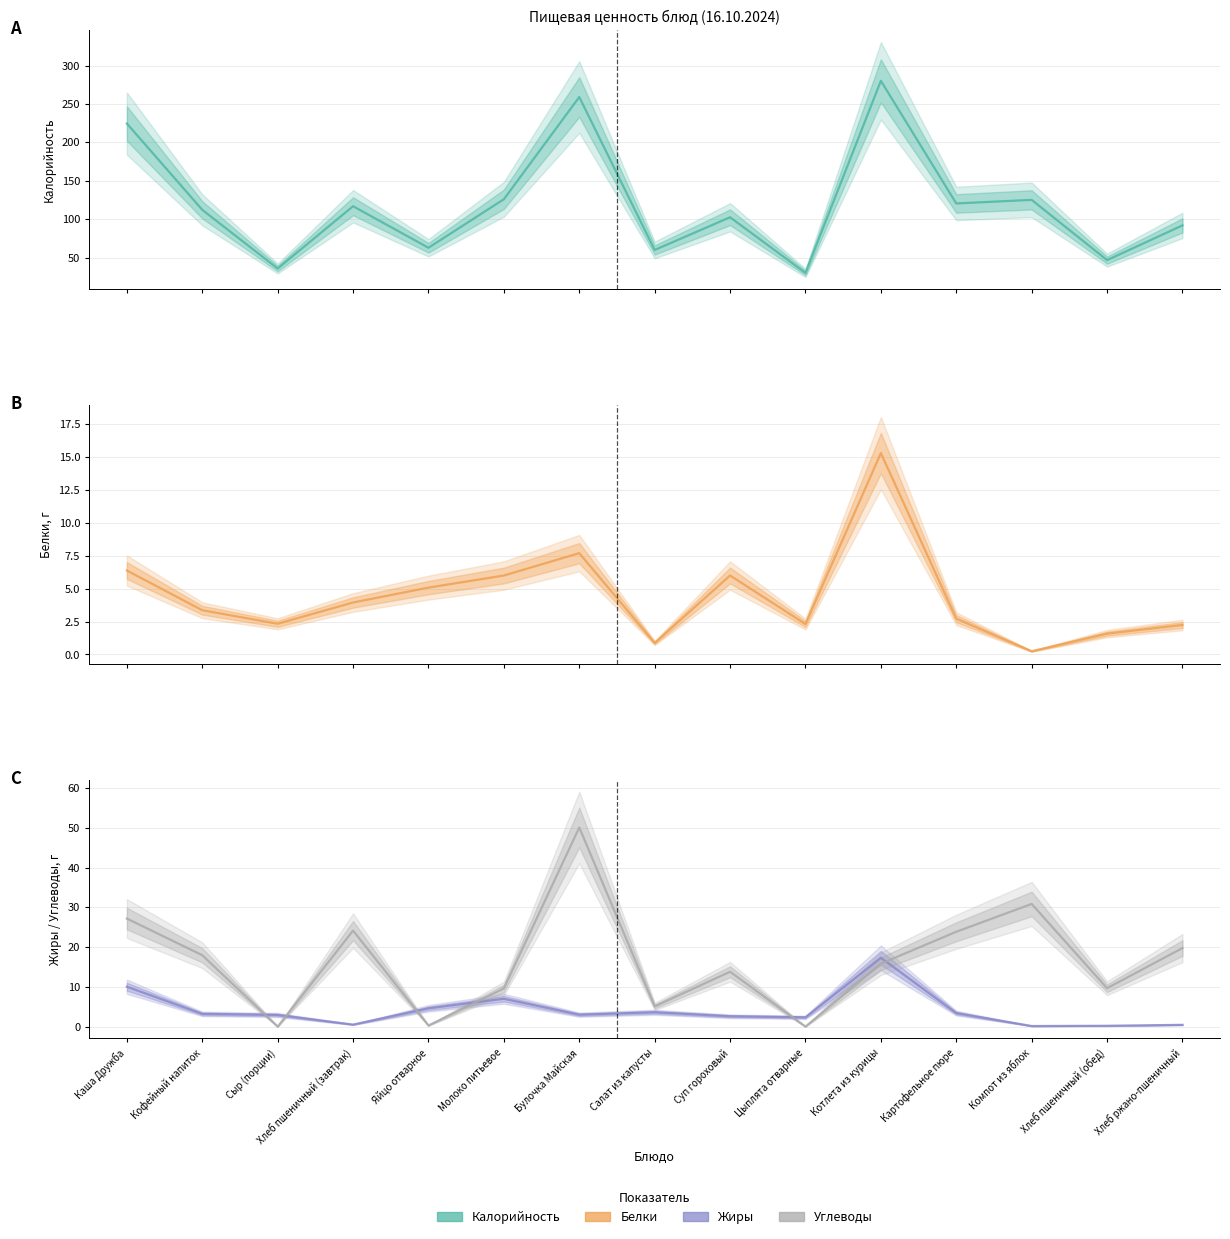

True or false: Белки has a value of 6.0 at Молоко питьевое.

True